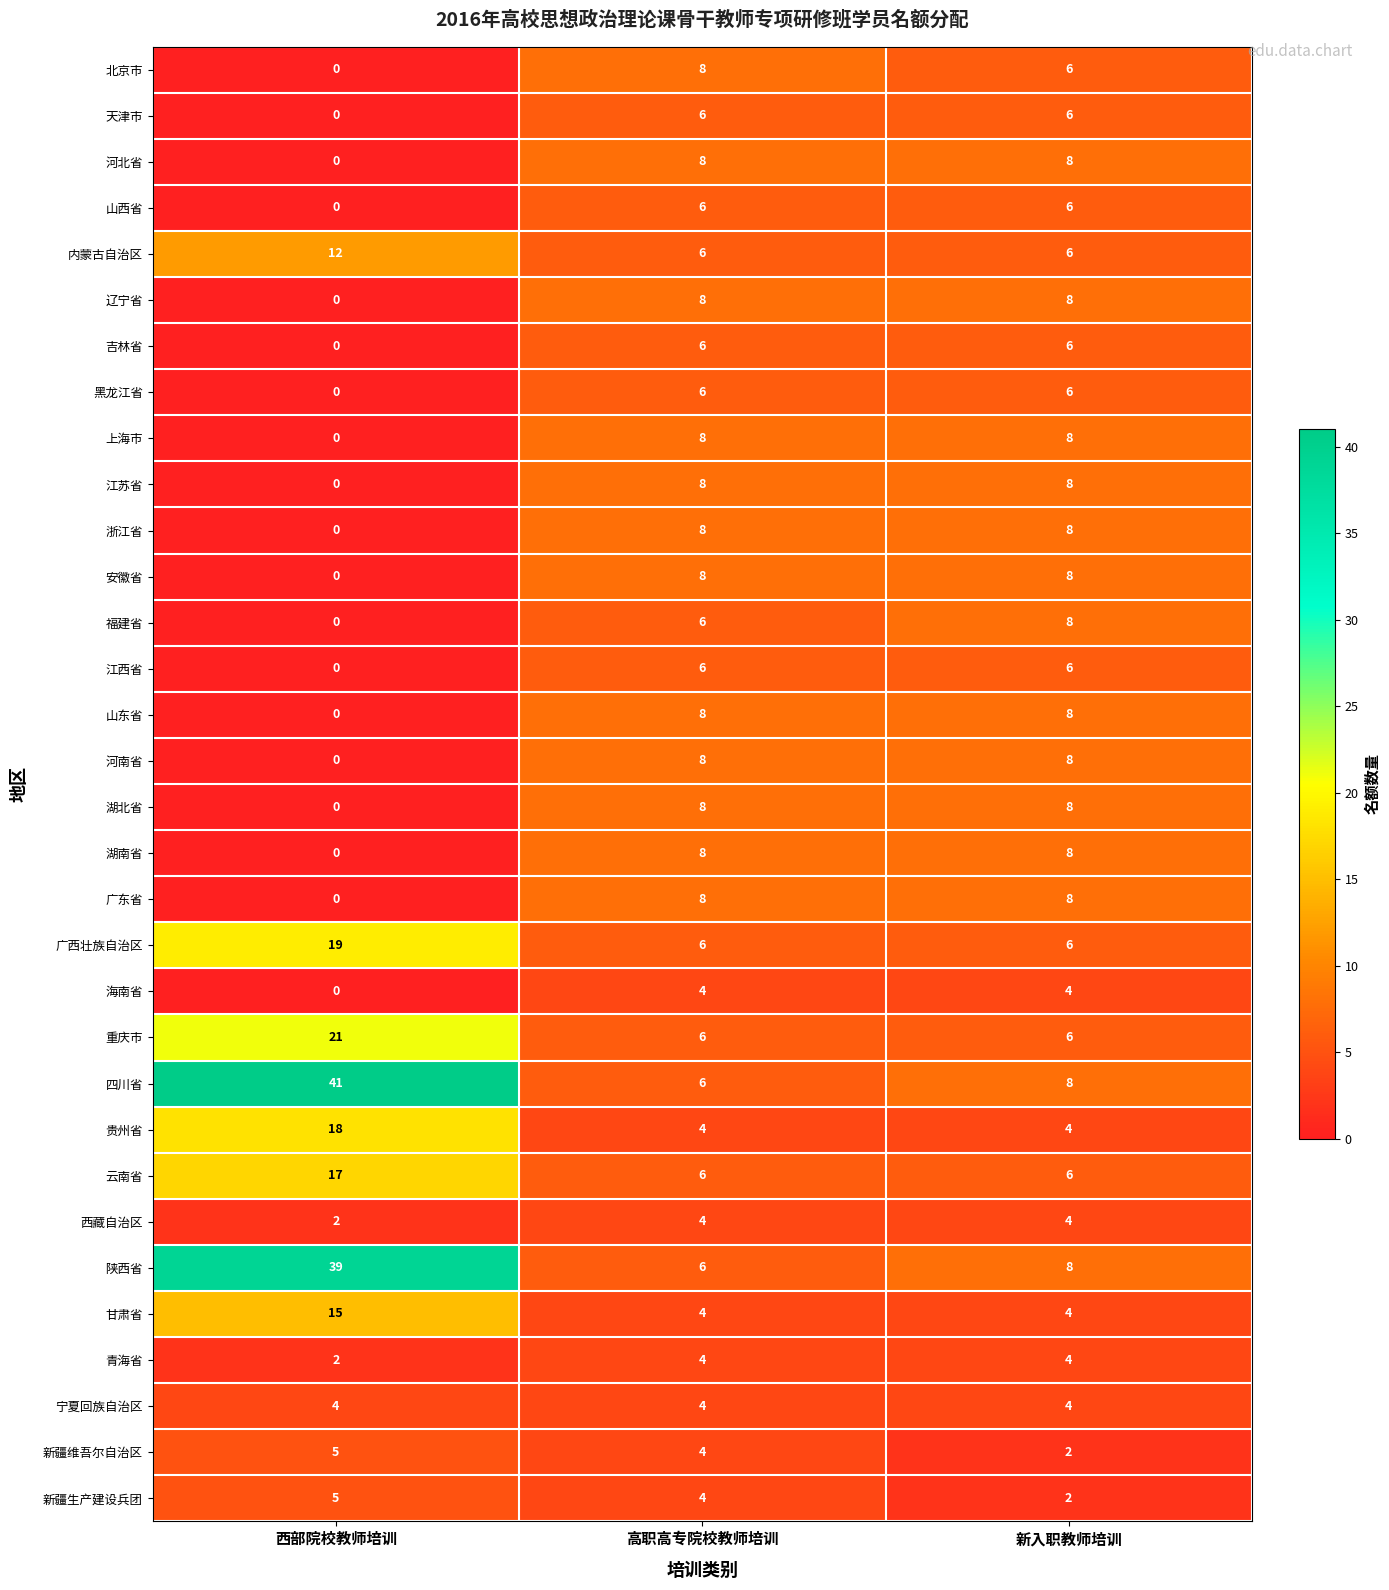

What is the difference between the maximum and second lowest values in the 内蒙古自治区 series?

6